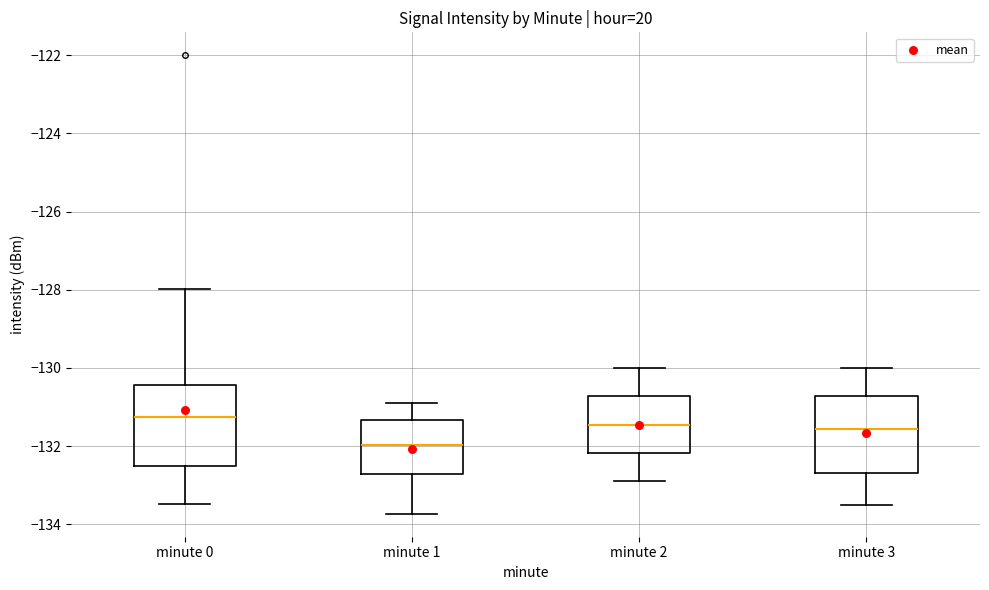

Where does the upper whisker of the box for minute 1 end on the y-axis? The values are not printed on the chart, so give them approximately, as read against the axis.

-130.8